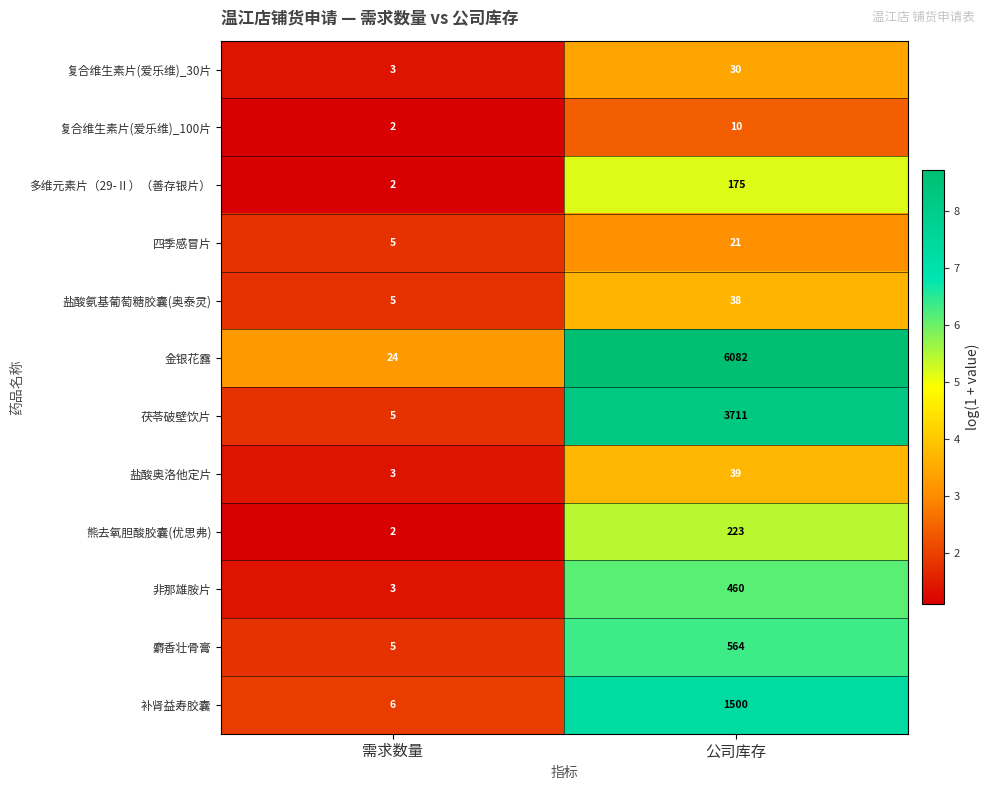

Which label corresponds to the smallest value in the chart?

需求数量